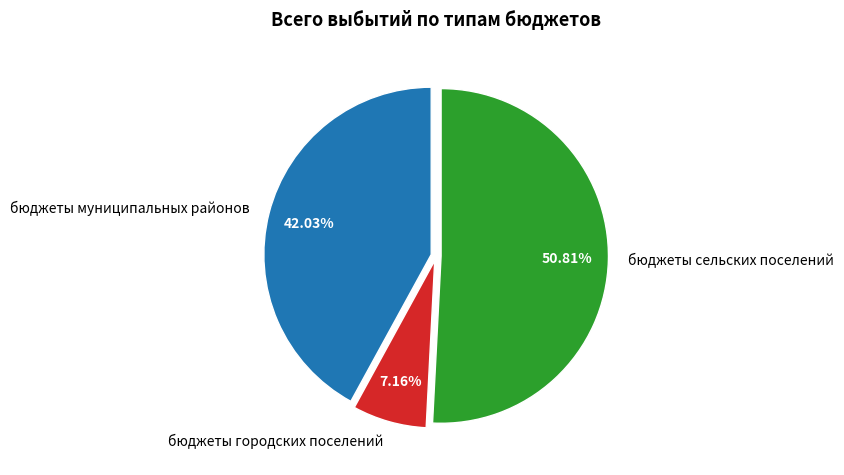

The бюджеты сельских поселений slice represents 36% of the pie. True or false?

False